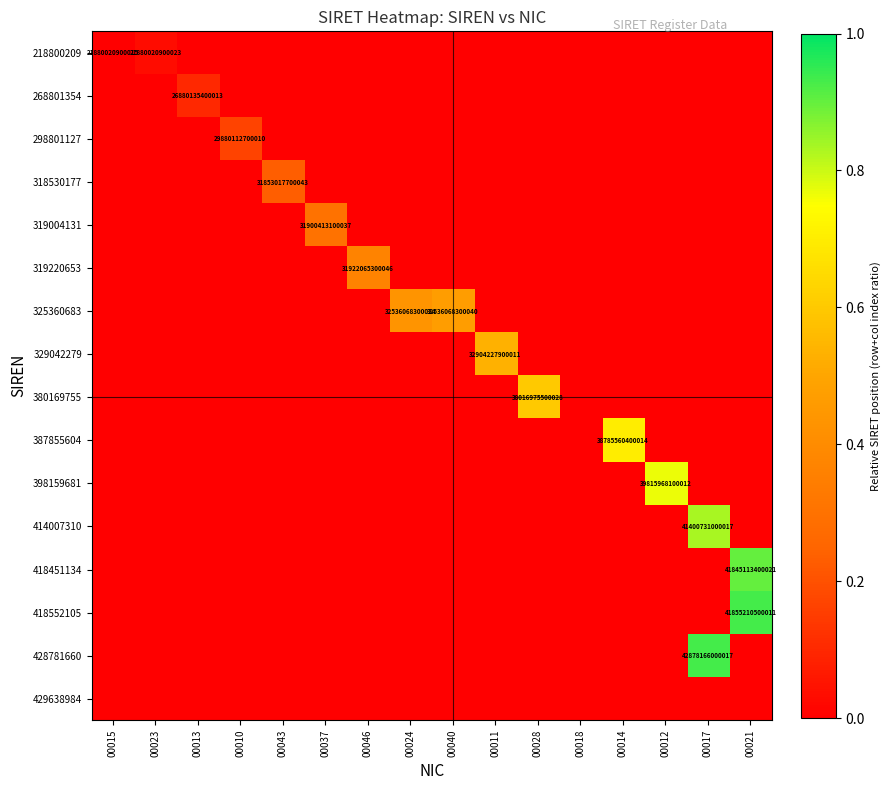

True or false: 298801127 has a value of 0.0 at 00023.

True